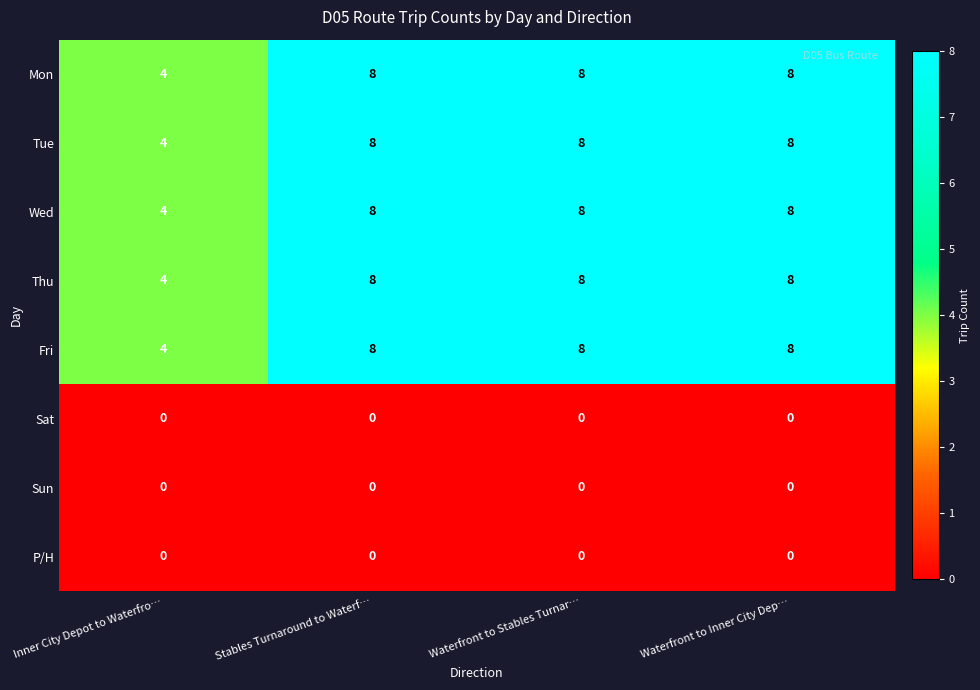

The value of Mon at Inner City Depot to Waterfro… is 4. True or false?

True